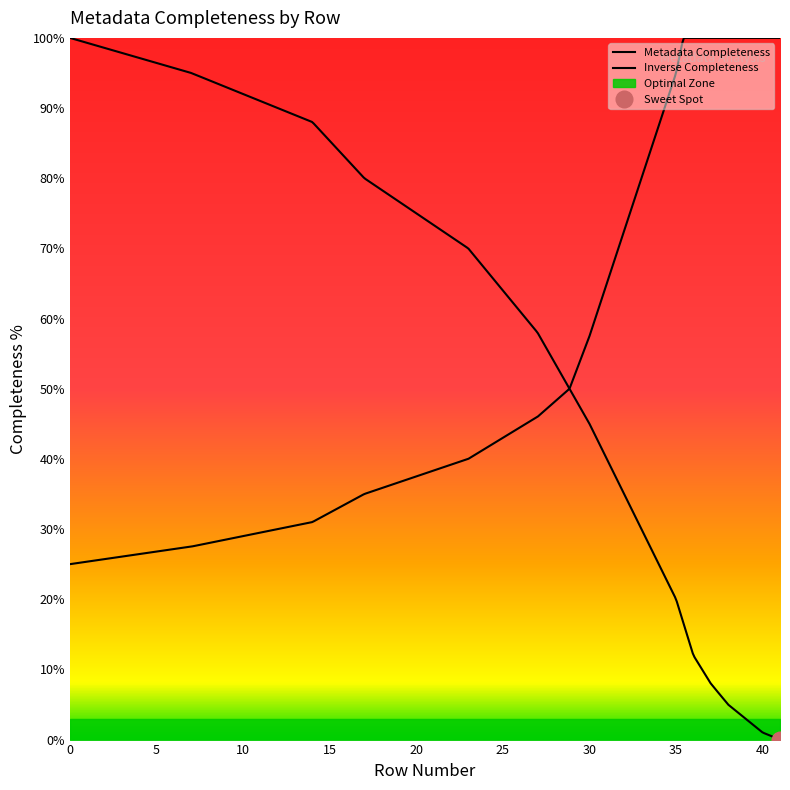

Between Row 35 and Row 11, which is larger?

Row 35